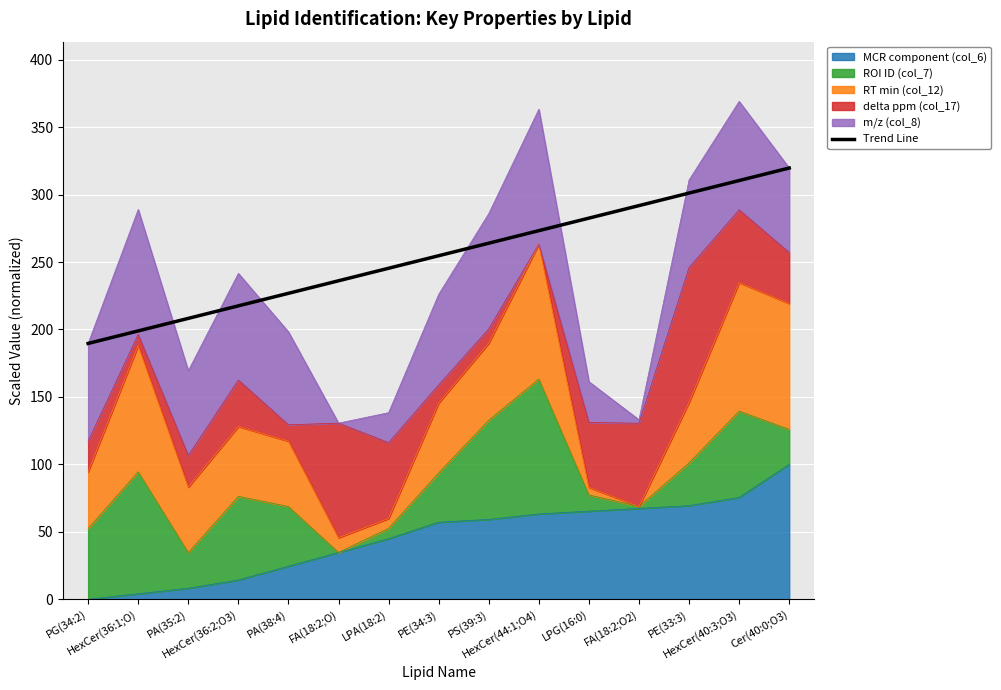

Reading right to left, transcribe all the data shown in this chart.

319.7	310.4	301.1	291.8	282.6	273.3	264.0	254.7	245.4	236.1	226.8	217.5	208.2	199.0	189.7